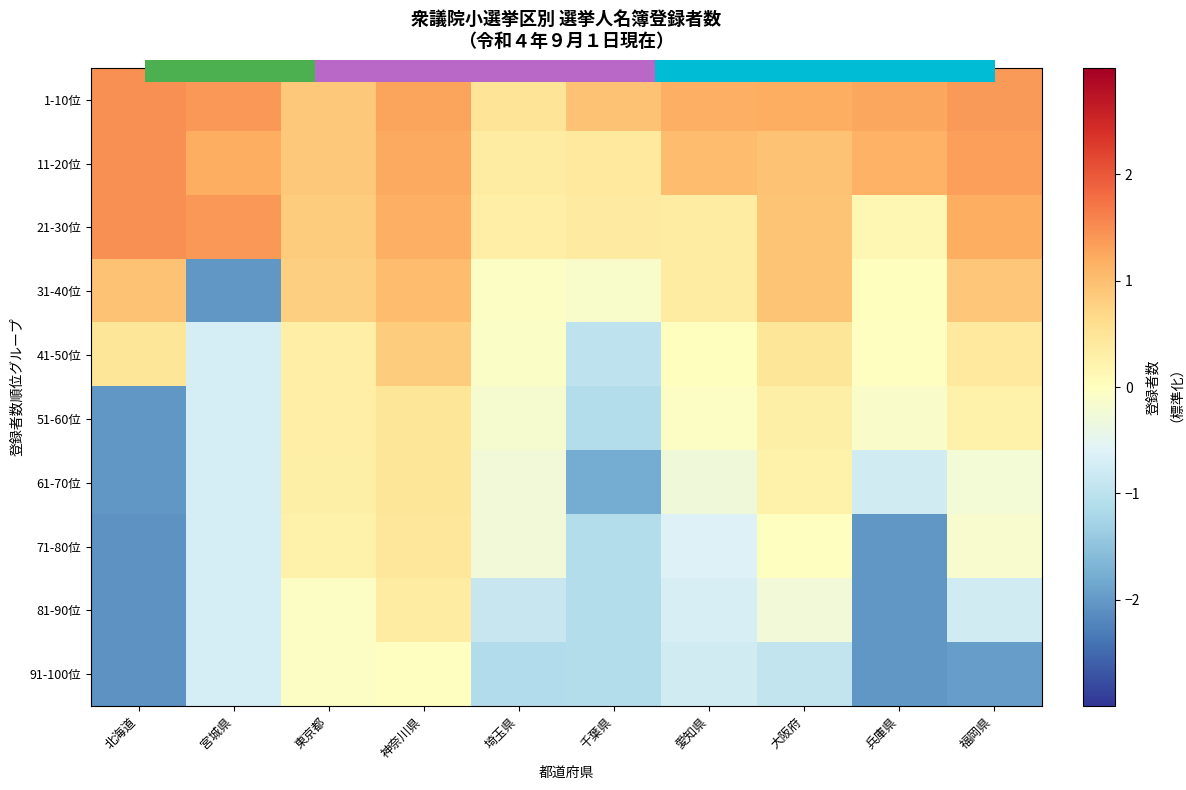

Which series has the widest spread of values?

31-40位